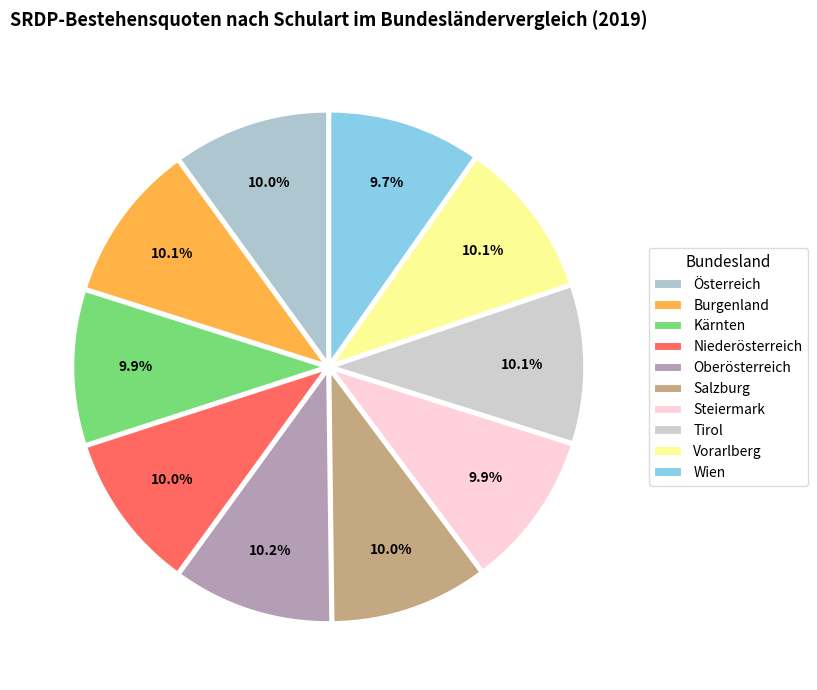

To the nearest percent, what portion does Niederösterreich represent?

10%